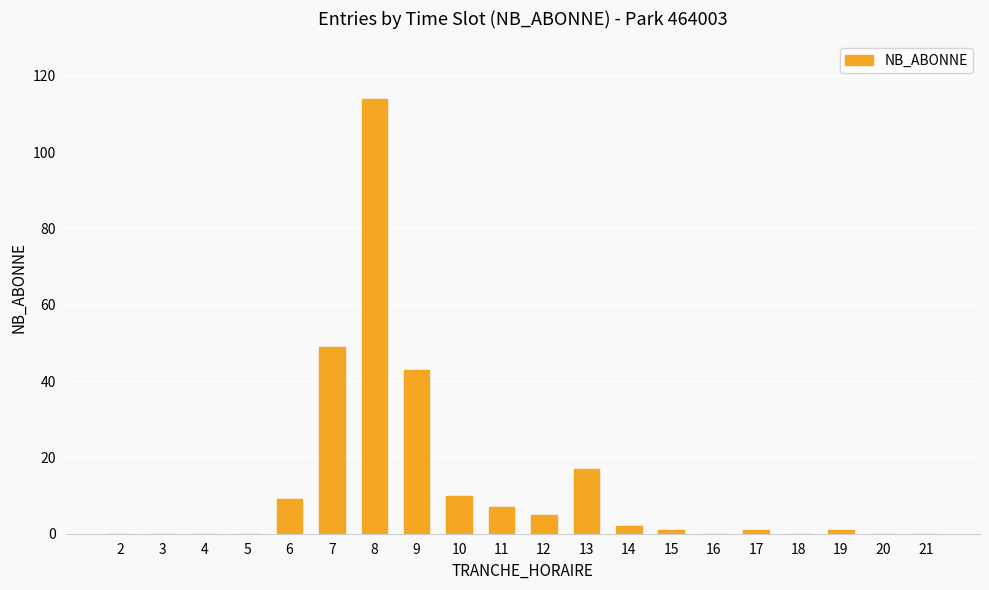

The chart shows a value of 15 at 10. True or false?

False